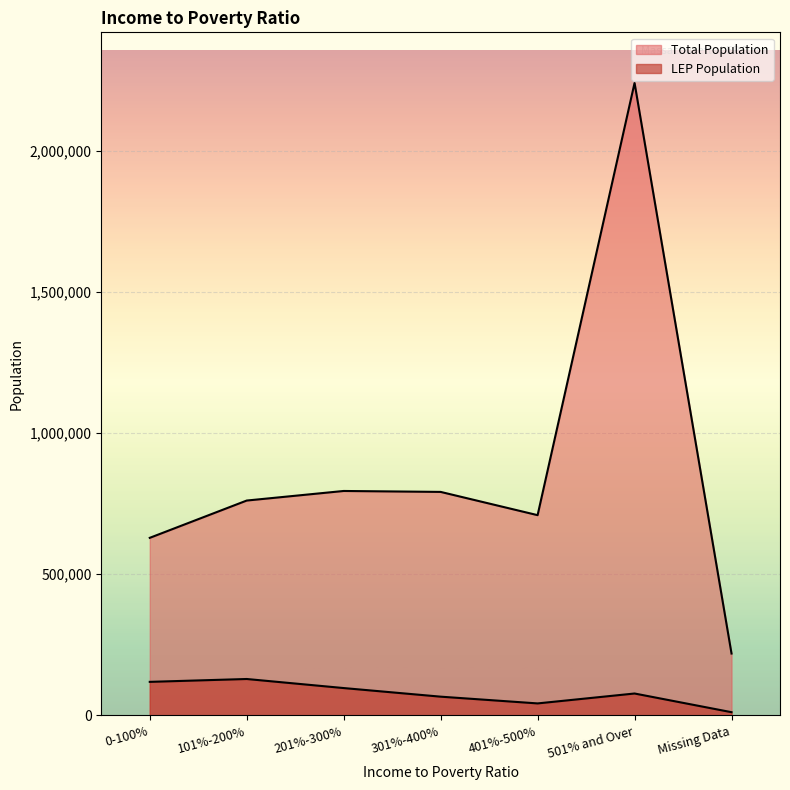

Between 101%-200% and 301%-400%, which series saw the biggest shift?

LEP Population